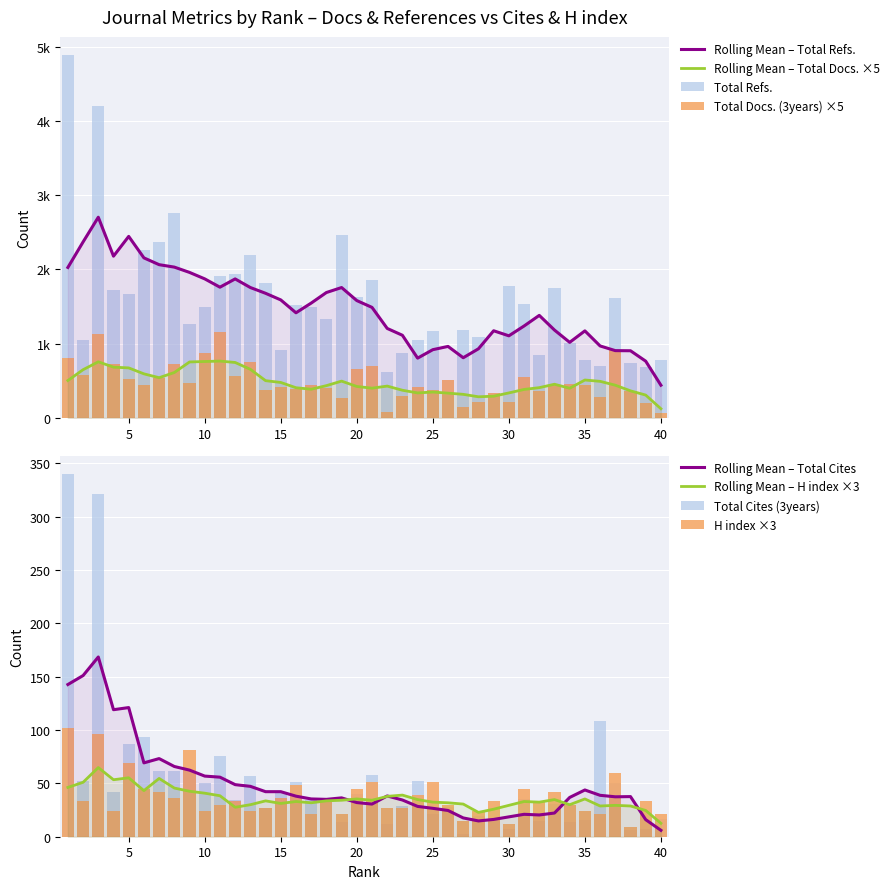

Which series has the largest range (max minus min)?

Total Refs.